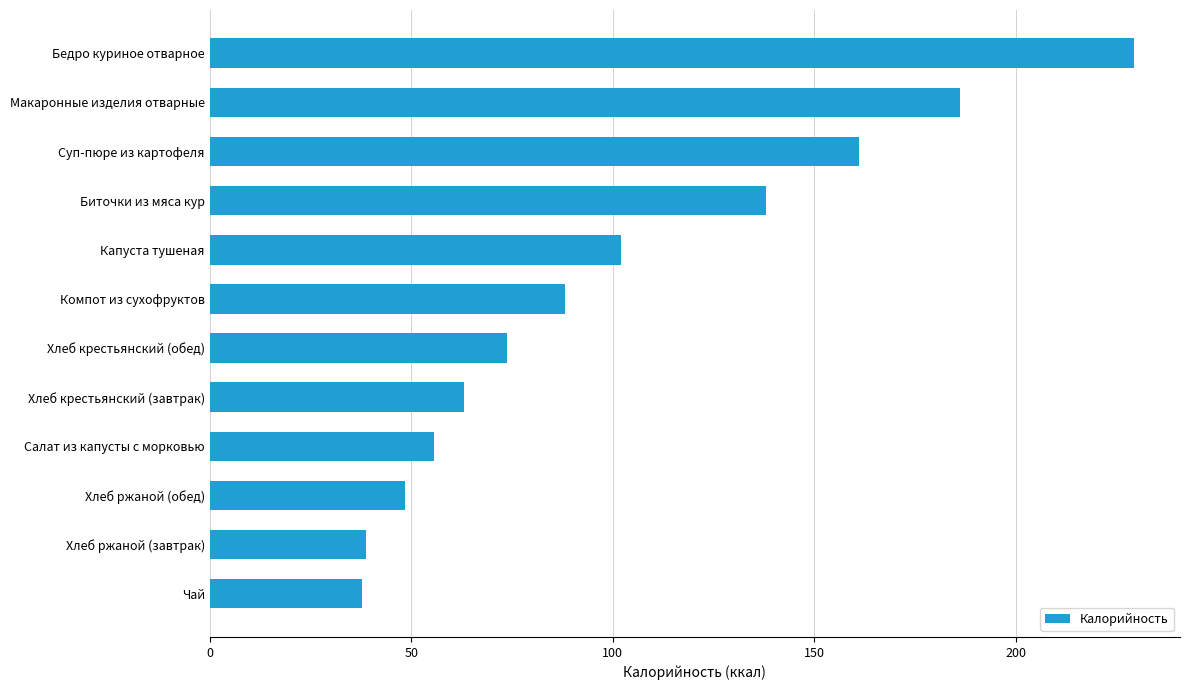

True or false: the data shows 237.0 at Суп-пюре из картофеля.

False